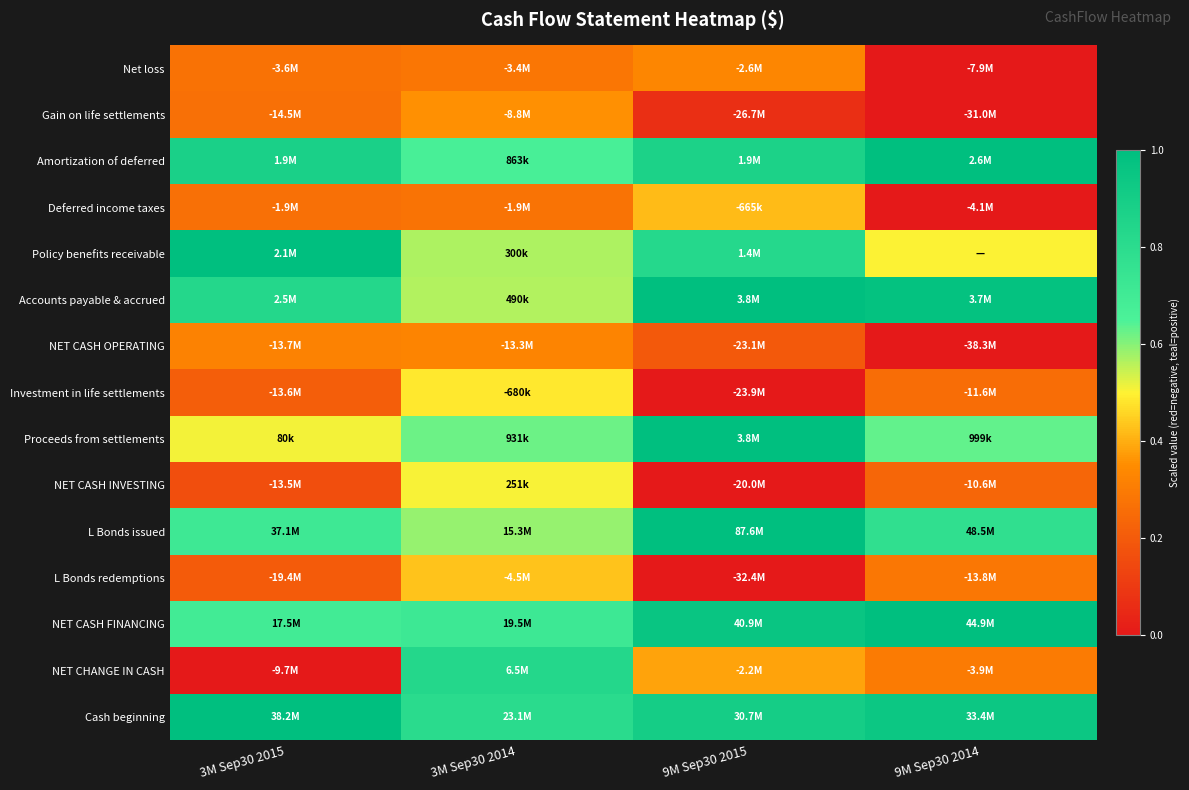

Reading left to right, extract all data points from this chart.

Net loss: 3M Sep30 2015=0.3	3M Sep30 2014=0.3	9M Sep30 2015=0.3	9M Sep30 2014=0.0
Gain on life settlements: 3M Sep30 2015=0.3	3M Sep30 2014=0.4	9M Sep30 2015=0.1	9M Sep30 2014=0.0
Amortization of deferred: 3M Sep30 2015=0.9	3M Sep30 2014=0.7	9M Sep30 2015=0.9	9M Sep30 2014=1.0
Deferred income taxes: 3M Sep30 2015=0.3	3M Sep30 2014=0.3	9M Sep30 2015=0.4	9M Sep30 2014=0.0
Policy benefits receivable: 3M Sep30 2015=1.0	3M Sep30 2014=0.6	9M Sep30 2015=0.8	9M Sep30 2014=0.5
Accounts payable & accrued: 3M Sep30 2015=0.8	3M Sep30 2014=0.6	9M Sep30 2015=1.0	9M Sep30 2014=1.0
NET CASH OPERATING: 3M Sep30 2015=0.3	3M Sep30 2014=0.3	9M Sep30 2015=0.2	9M Sep30 2014=0.0
Investment in life settlements: 3M Sep30 2015=0.2	3M Sep30 2014=0.5	9M Sep30 2015=0.0	9M Sep30 2014=0.3
Proceeds from settlements: 3M Sep30 2015=0.5	3M Sep30 2014=0.6	9M Sep30 2015=1.0	9M Sep30 2014=0.6
NET CASH INVESTING: 3M Sep30 2015=0.2	3M Sep30 2014=0.5	9M Sep30 2015=0.0	9M Sep30 2014=0.2
L Bonds issued: 3M Sep30 2015=0.7	3M Sep30 2014=0.6	9M Sep30 2015=1.0	9M Sep30 2014=0.8
L Bonds redemptions: 3M Sep30 2015=0.2	3M Sep30 2014=0.4	9M Sep30 2015=0.0	9M Sep30 2014=0.3
NET CASH FINANCING: 3M Sep30 2015=0.7	3M Sep30 2014=0.7	9M Sep30 2015=1.0	9M Sep30 2014=1.0
NET CHANGE IN CASH: 3M Sep30 2015=0.0	3M Sep30 2014=0.8	9M Sep30 2015=0.4	9M Sep30 2014=0.3
Cash beginning: 3M Sep30 2015=1.0	3M Sep30 2014=0.8	9M Sep30 2015=0.9	9M Sep30 2014=0.9